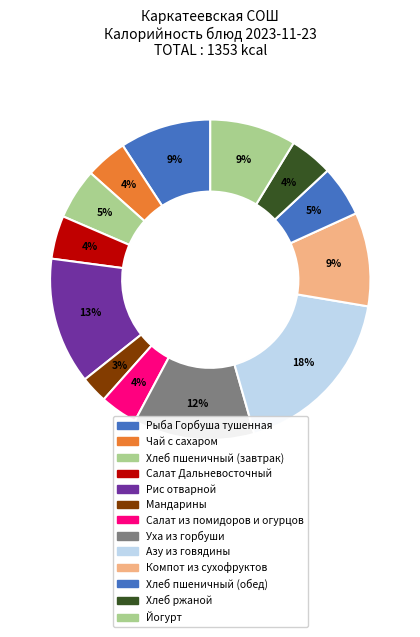

To the nearest percent, what is the difference between the Хлеб ржаной and Азу из говядины slice percentages?

14%